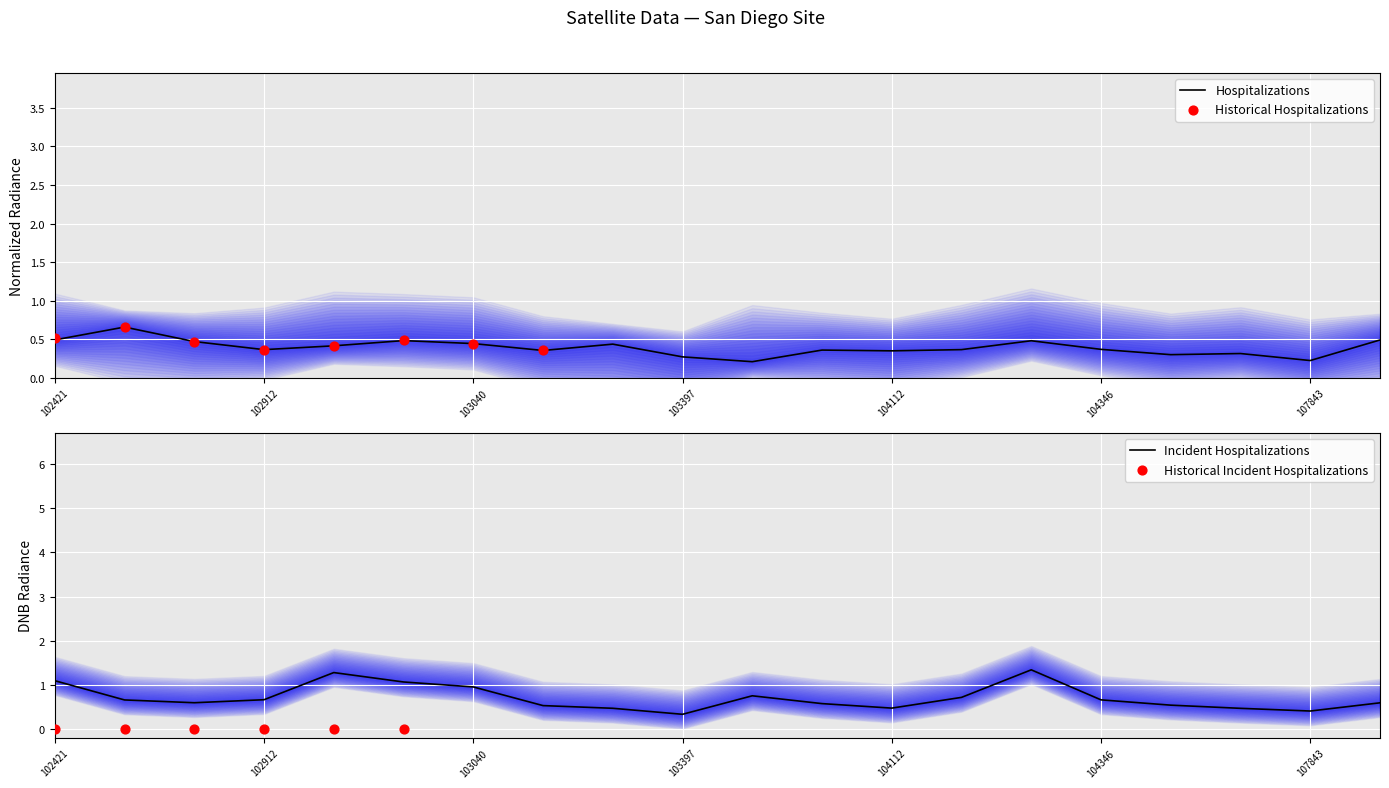

Which series has the widest spread of Y values?

dnbrad